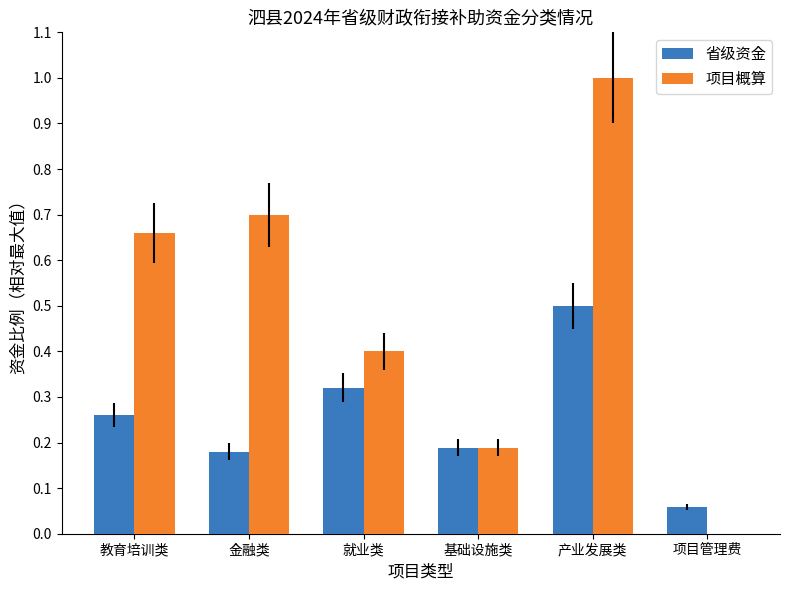

What is the sum of all 项目概算 values?

2.9